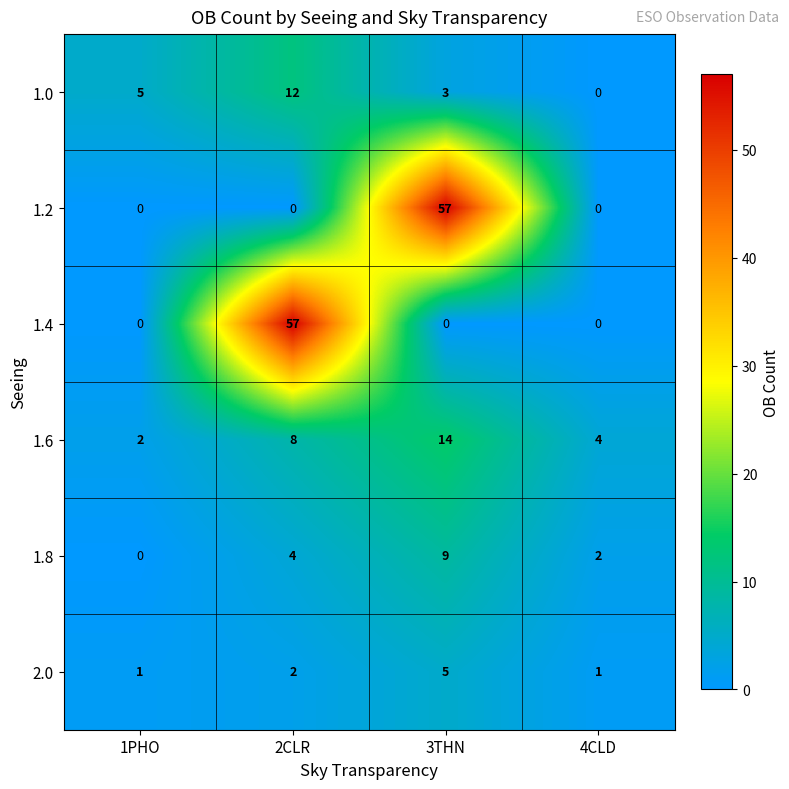

Count the 1.8 values in the range 2 to 9.

3